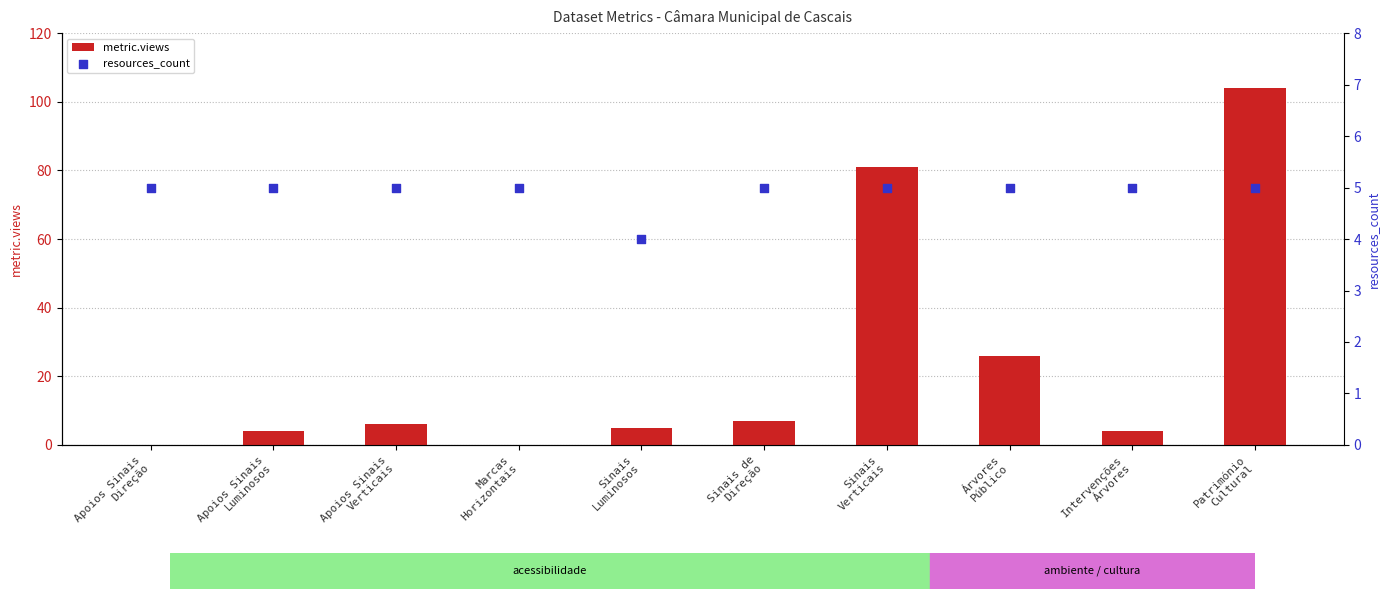

At which category is the sum across all series the highest?

Património
Cultural